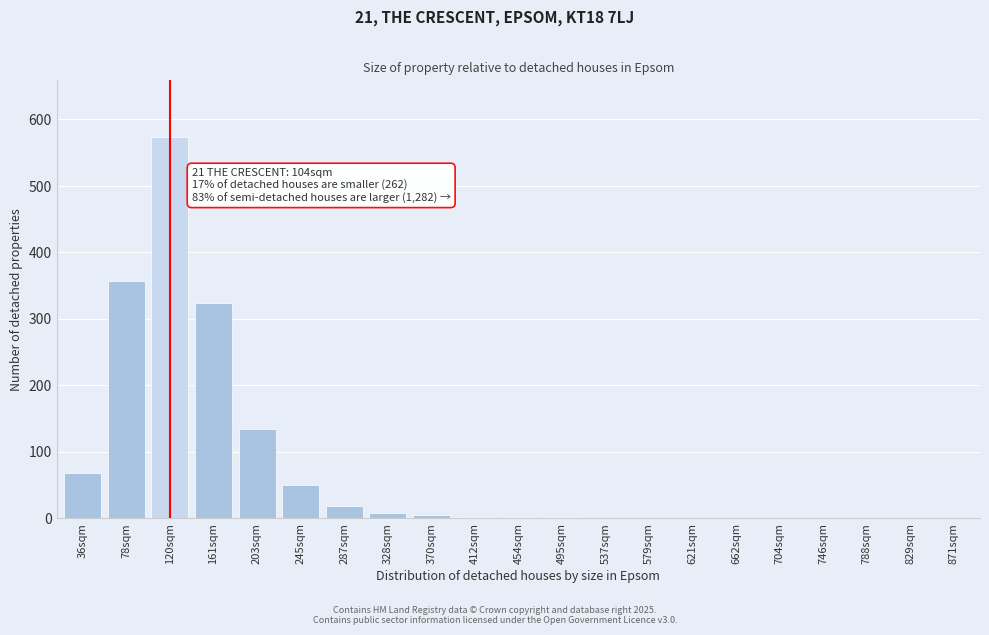

The value at 662sqm is 0. True or false?

True